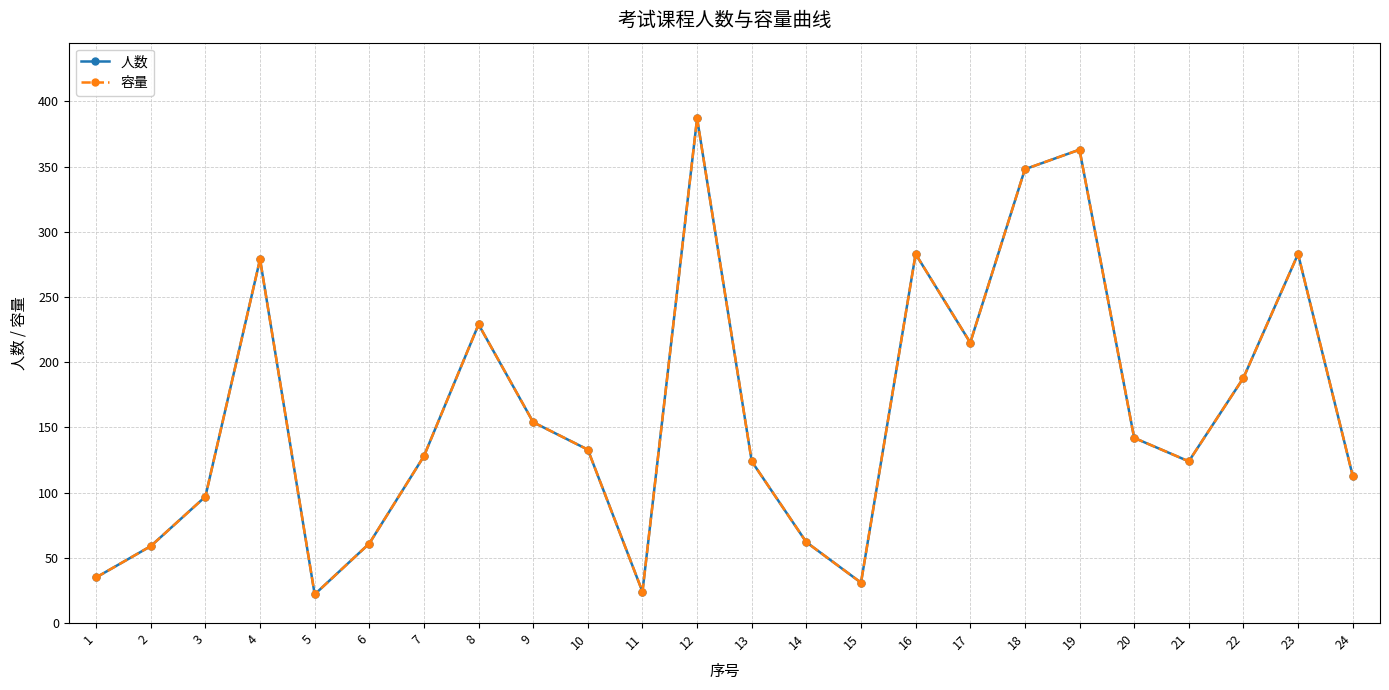

Reading left to right, what are all the values shown in this chart?

人数: 35	59	97	279	22	61	128	229	154	133	24	387	124	62	31	283	215	348	363	142	124	188	283	113
容量: 35	59	97	279	22	61	128	229	154	133	24	387	124	62	31	283	215	348	363	142	124	188	283	113